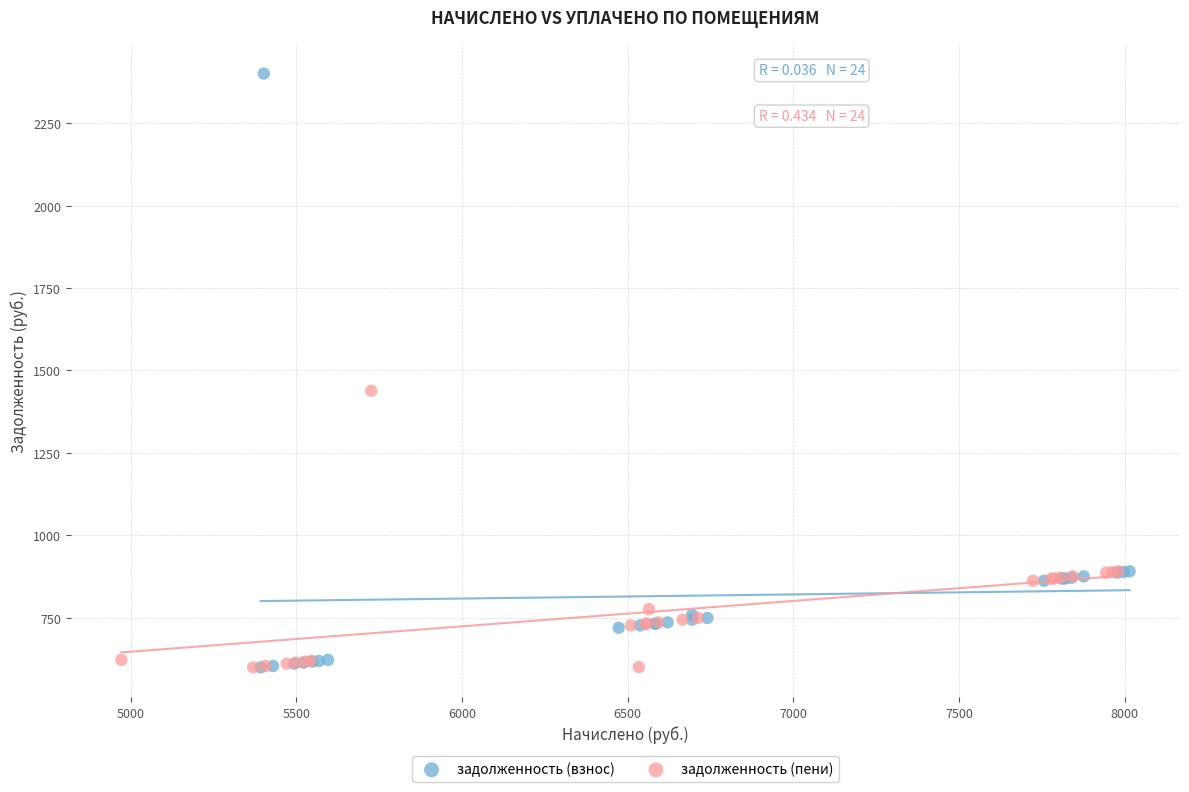

Which series has the widest spread of Y values?

задолженность (взнос)